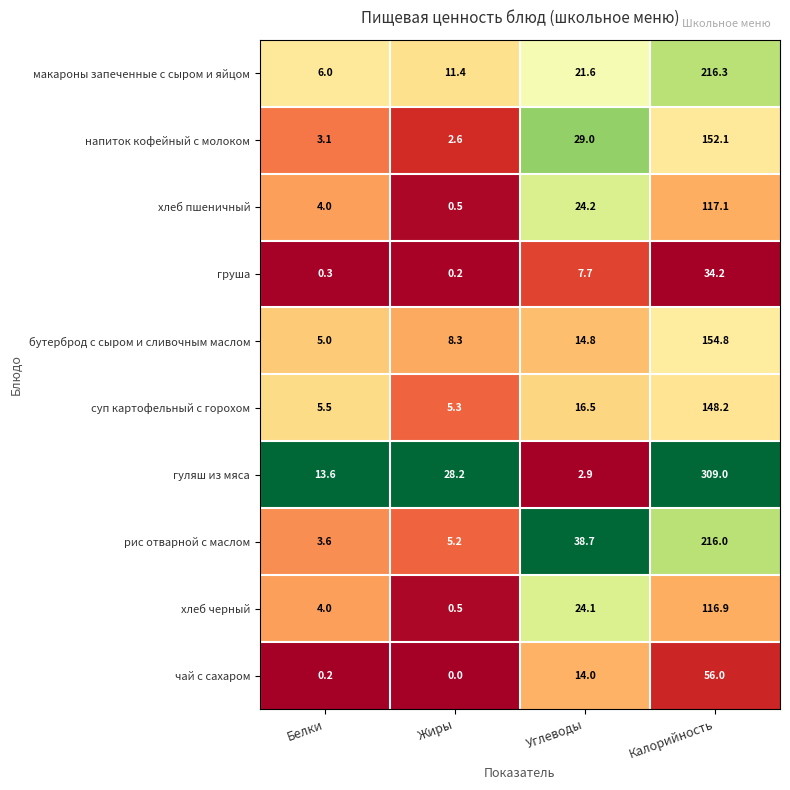

Rank the series by their maximum value, from lowest to highest.

груша, чай с сахаром, хлеб черный, хлеб пшеничный, суп картофельный с горохом, напиток кофейный с молоком, бутерброд с сыром и сливочным маслом, рис отварной с маслом, макароны запеченные с сыром и яйцом, гуляш из мяса